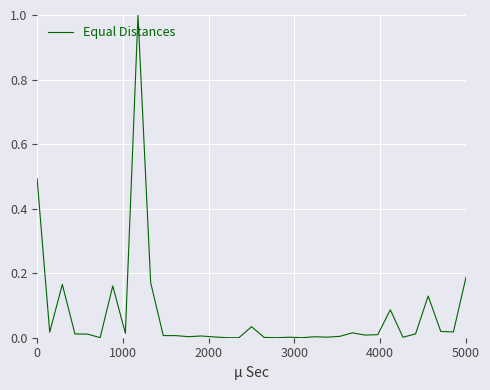

What is the sum of all values?

2.6